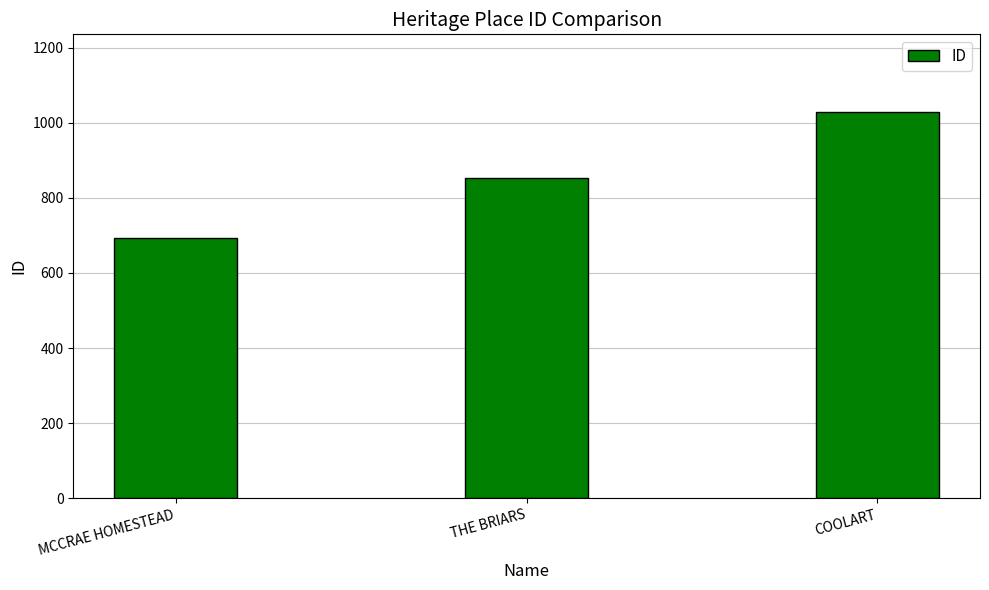

Rank the categories by value from highest to lowest.

COOLART, THE BRIARS, MCCRAE HOMESTEAD